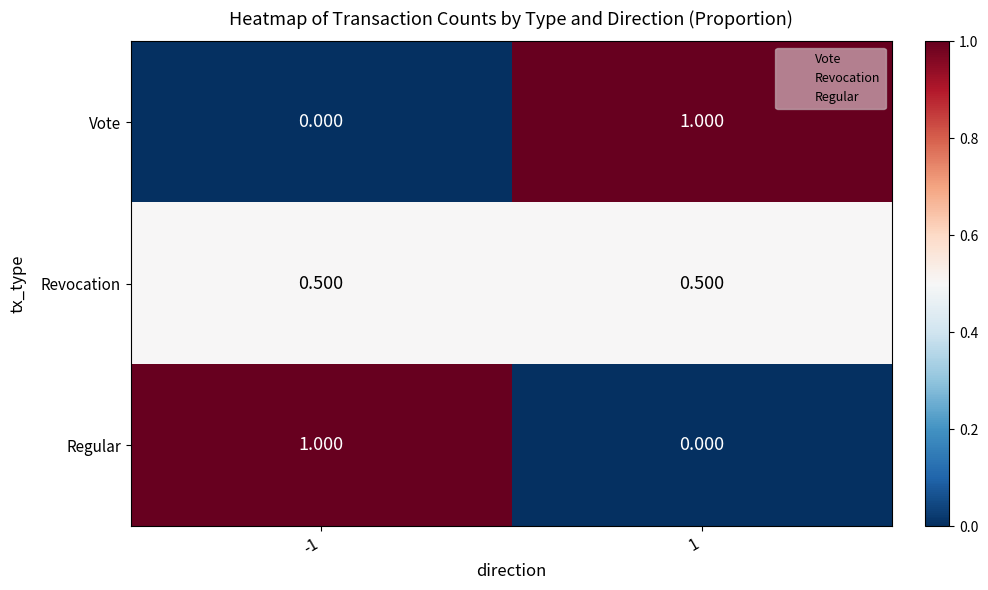

Is the value of Vote at -1 greater than the value of Revocation at 1?

No